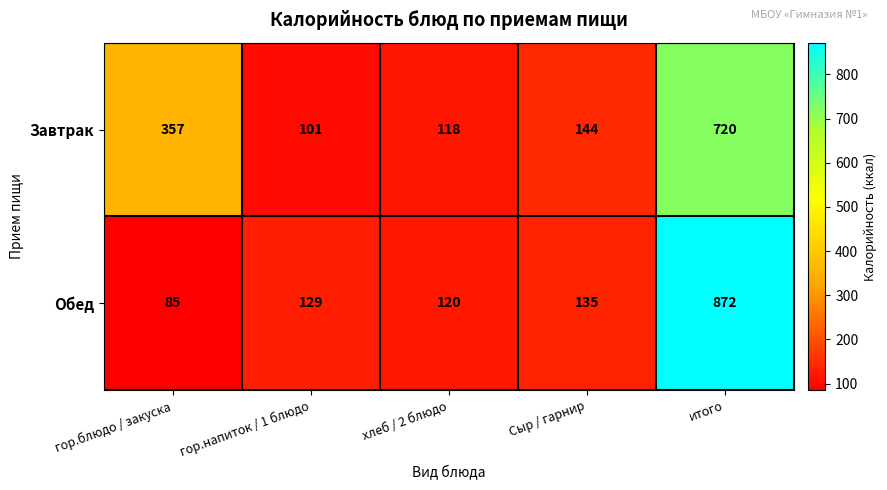

Reading left to right, what are all the values shown in this chart?

Завтрак: гор.блюдо / закуска=357	гор.напиток / 1 блюдо=101	хлеб / 2 блюдо=118	Сыр / гарнир=144	итого=720
Обед: гор.блюдо / закуска=85	гор.напиток / 1 блюдо=129	хлеб / 2 блюдо=120	Сыр / гарнир=135	итого=872